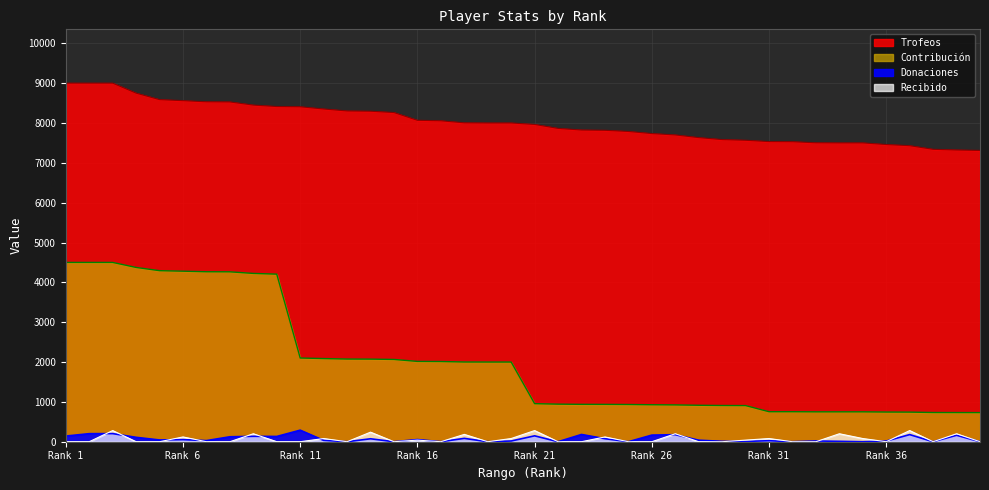

Which category has the lowest value in the Contribución series?

40